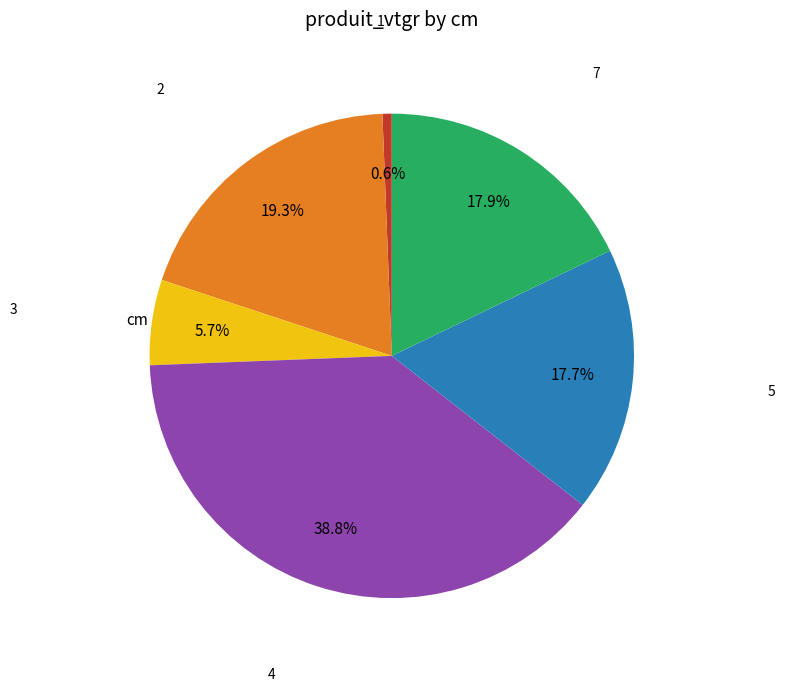

Count the number of slices in the pie.

6